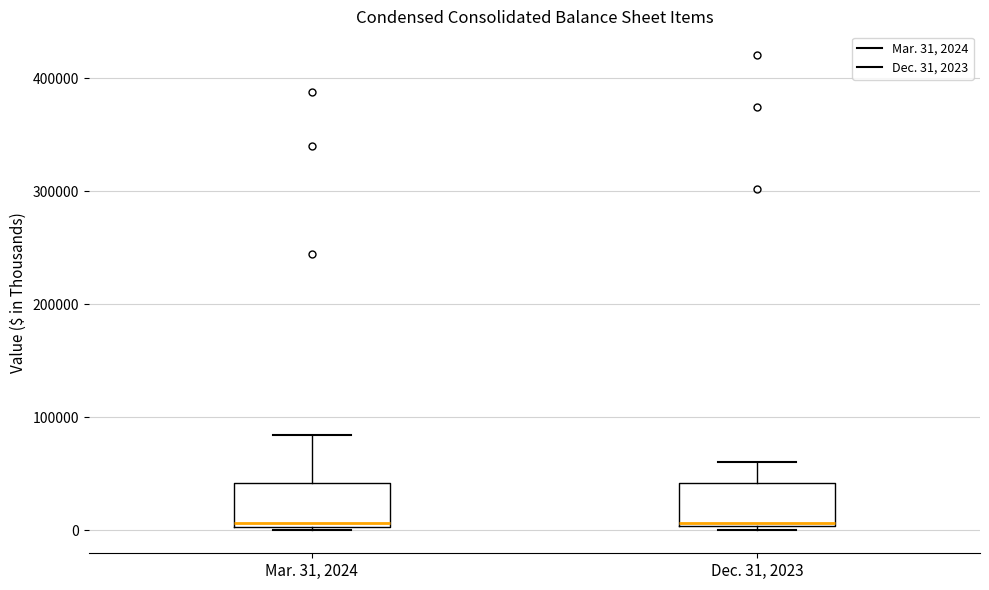

Reading left to right, transcribe this box plot: for each box, give where its median line is, the range the box spans, and where its two whiskers end, as read against the y-axis. The values are not printed on the chart, so give them approximately, as read against the axis.

Mar. 31, 2024: median 10000, box 0 to 40000, whiskers 0 to 80000
Dec. 31, 2023: median 10000, box 0 to 40000, whiskers 0 to 60000